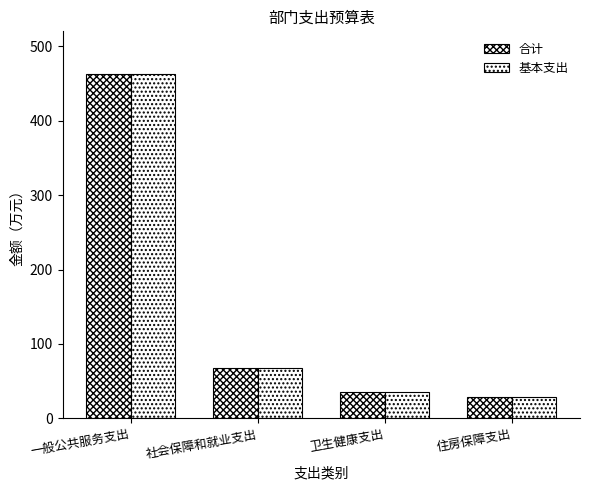

The value of 基本支出 at 住房保障支出 is 39.1. True or false?

False